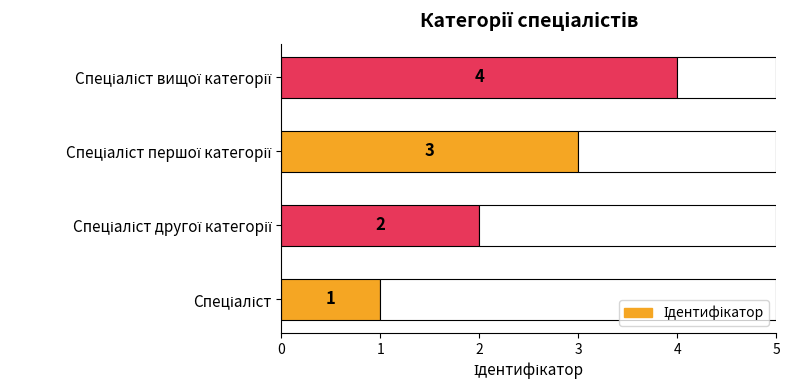

How many values are between 2 and 4?

3